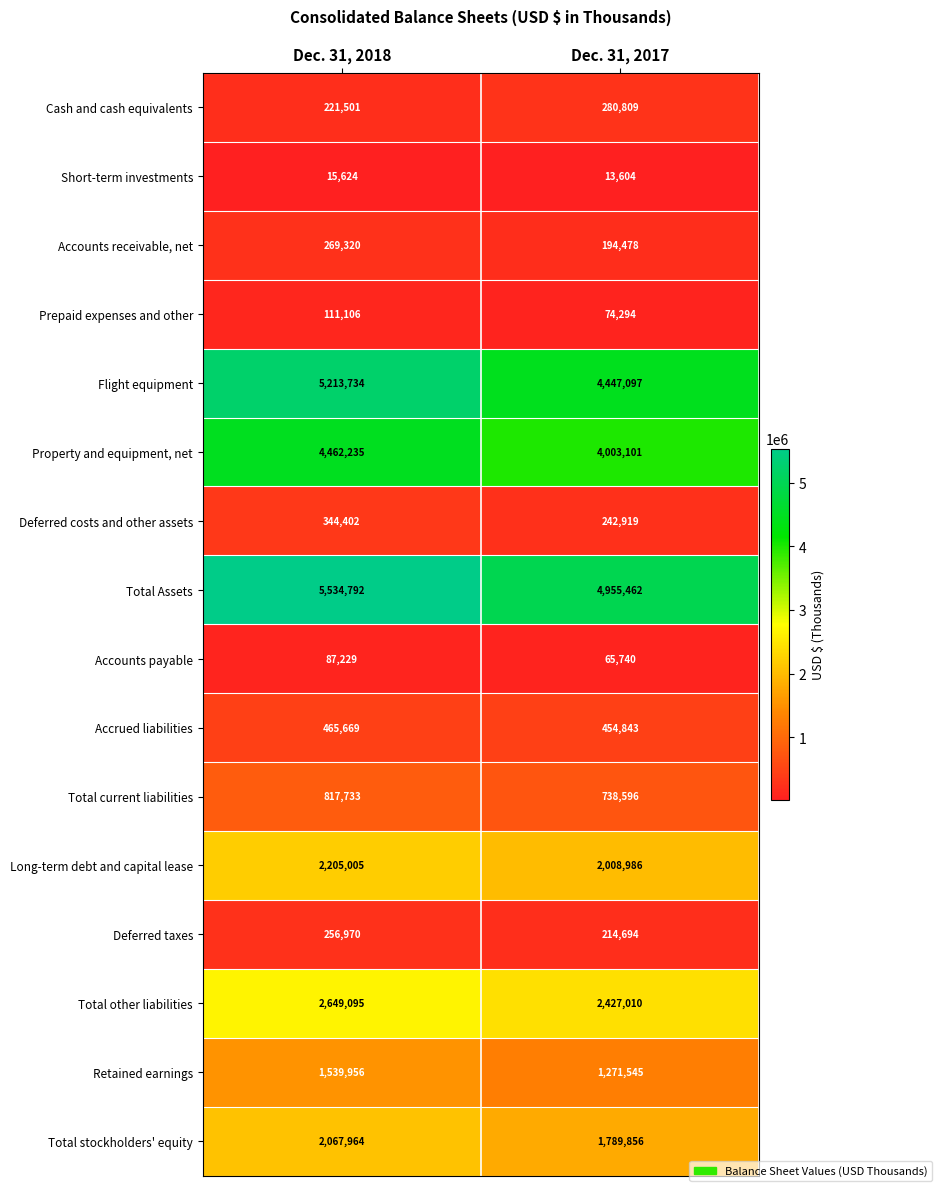

Where is Cash and cash equivalents nearest to the value 251155?

Dec. 31, 2018